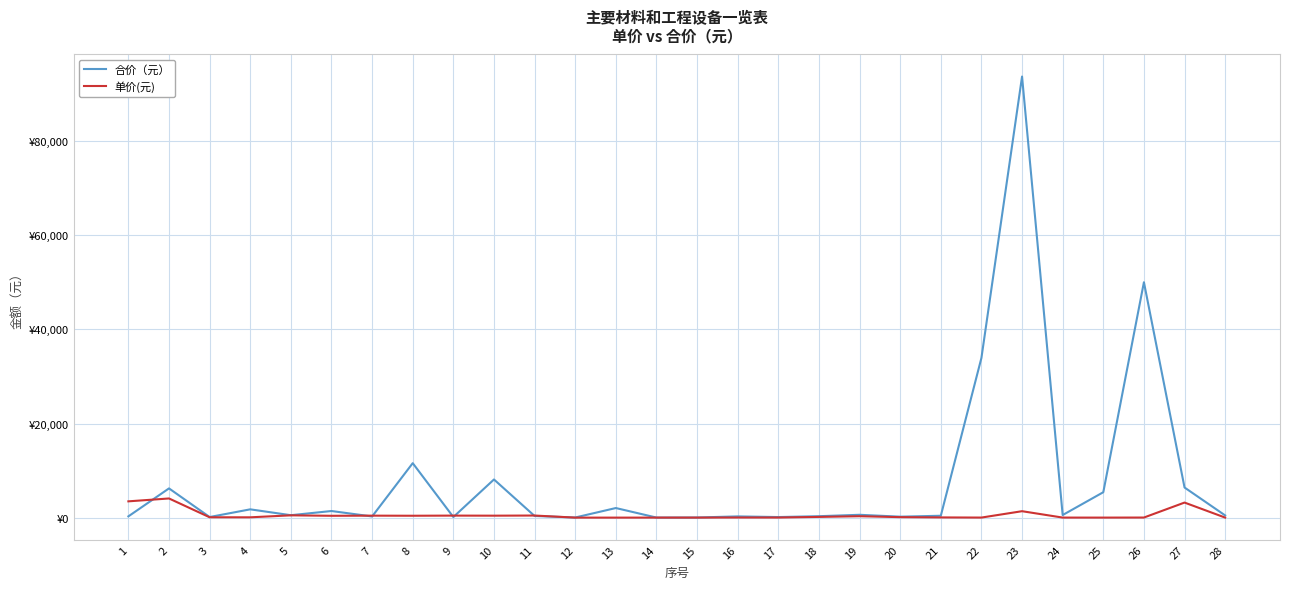

Reading left to right, transcribe all the data shown in this chart.

合价（元）: 1=268.8	2=6210.6	3=127.6	4=1759.7	5=513.9	6=1403.0	7=247.8	8=11575.9	9=124.8	10=8107.8	11=349.5	12=26.0	13=2037.1	14=11.8	15=25.9	16=258.6	17=119.0	18=300.0	19=600.0	20=200.0	21=396.8	22=33947.1	23=93748.2	24=549.4	25=5399.6	26=50031.4	27=6400.0	28=467.7
单价(元): 1=3460.0	2=4071.0	3=74.0	4=65.0	5=486.0	6=388.0	7=418.0	8=399.0	9=429.0	10=414.0	11=444.0	12=0.4	13=0.3	14=4.0	15=4.3	16=21.6	17=14.9	18=150.0	19=300.0	20=100.0	21=42.8	22=11.1	23=1365.0	24=8.0	25=4.3	26=17.2	27=3200.0	28=6.5